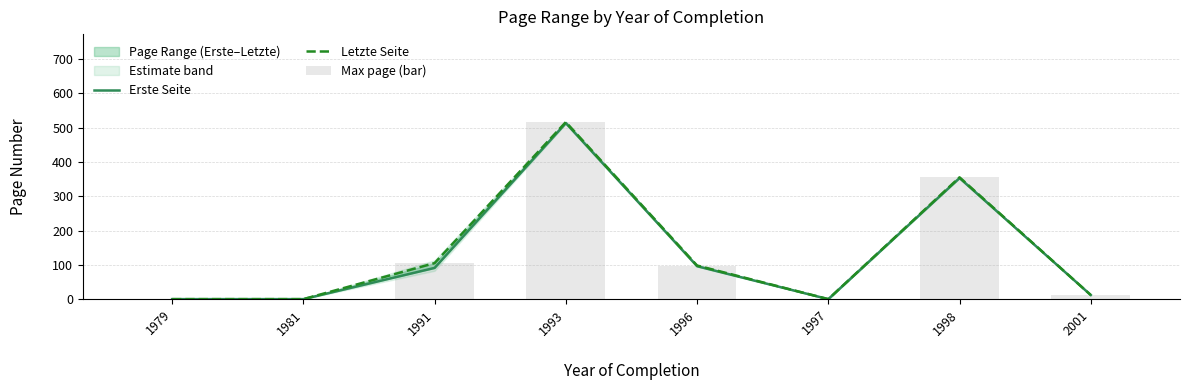

What is the highest value of the Erste Seite series?

513